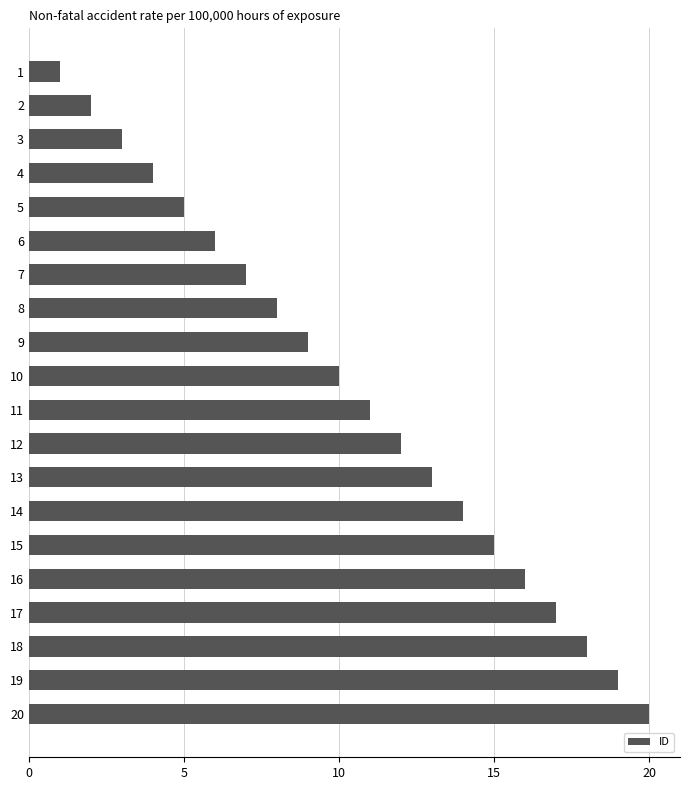

Which has a higher value, 14 or 11?

14